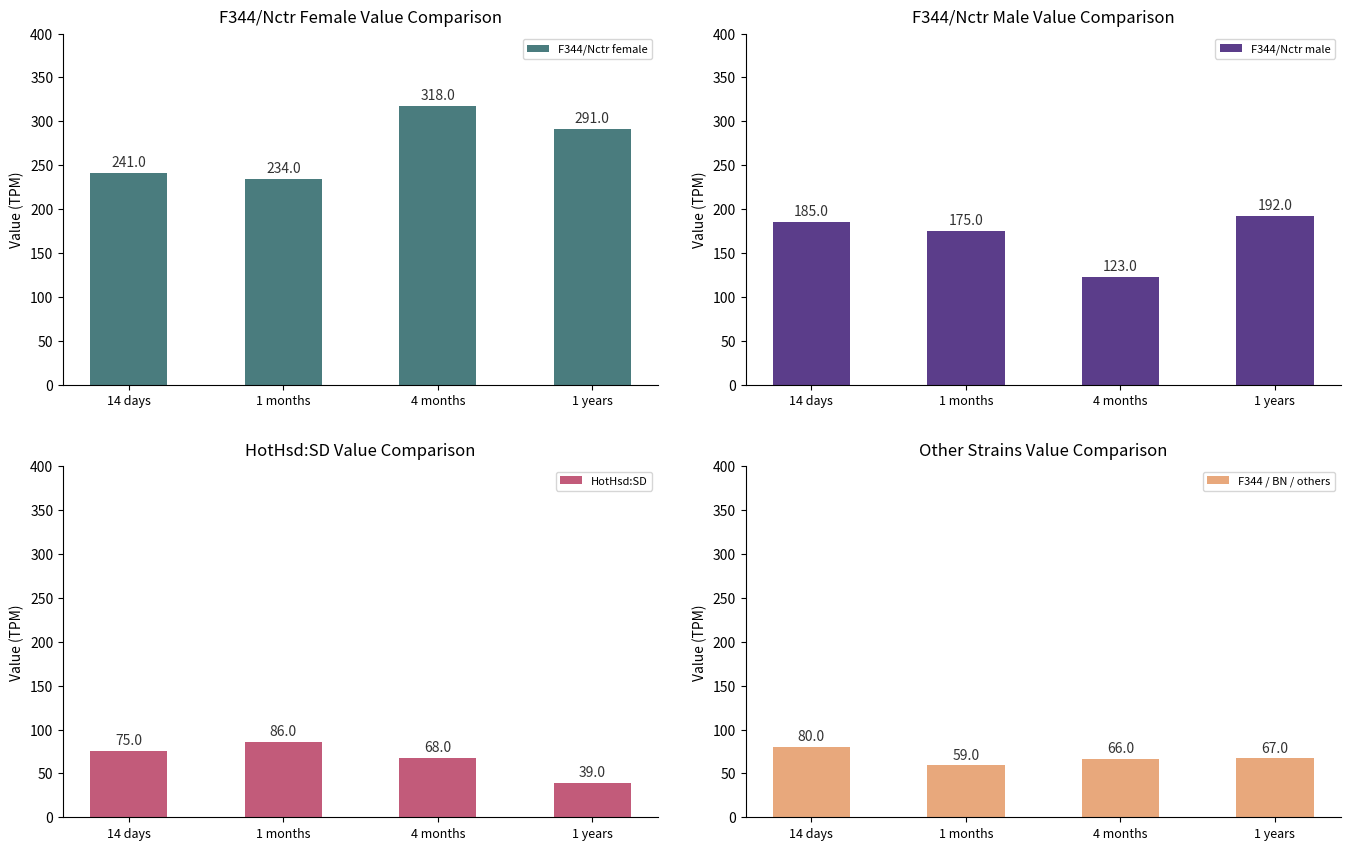

What is the minimum value for F344 / BN / others?

59